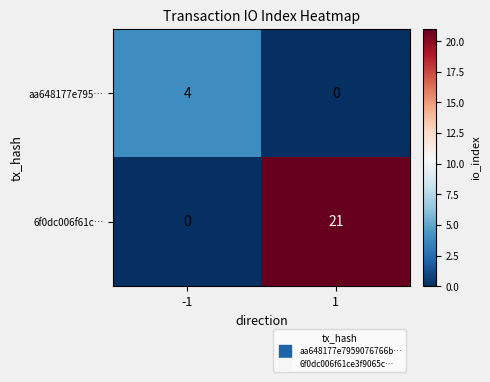

At how many categories does at least one series exceed 9?

1